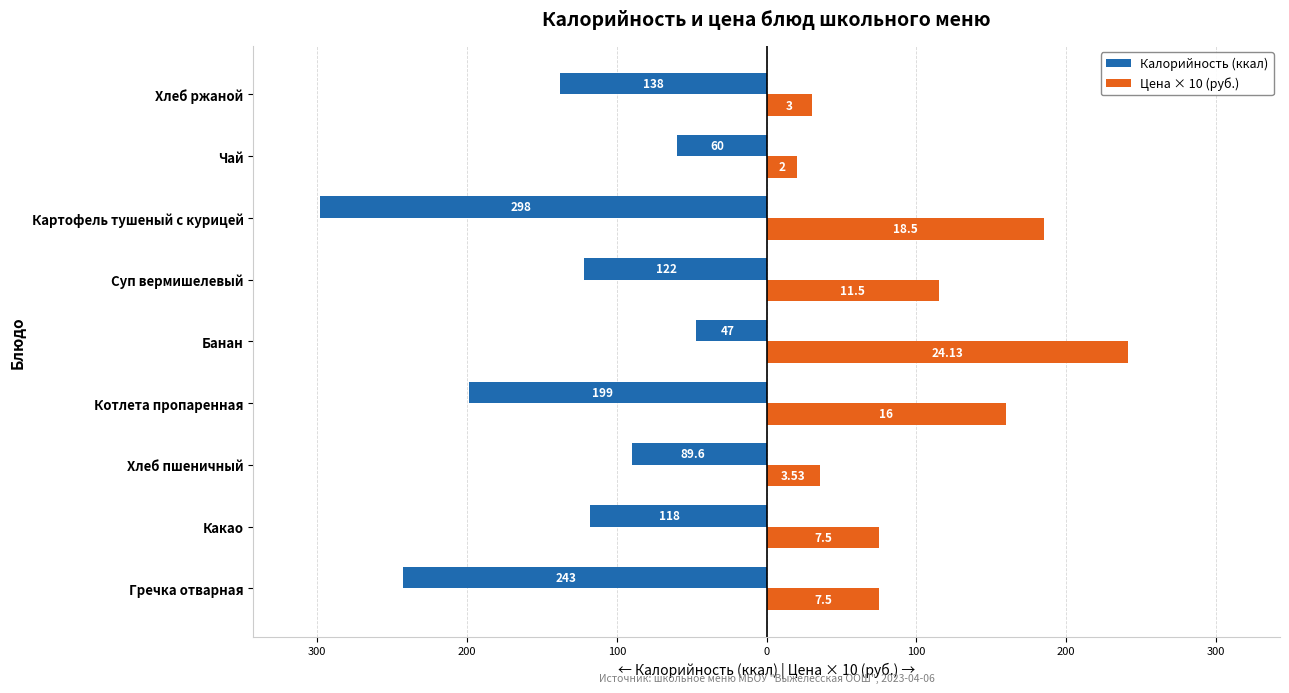

What is the sum of all Калорийность (ккал) values?

-1314.6